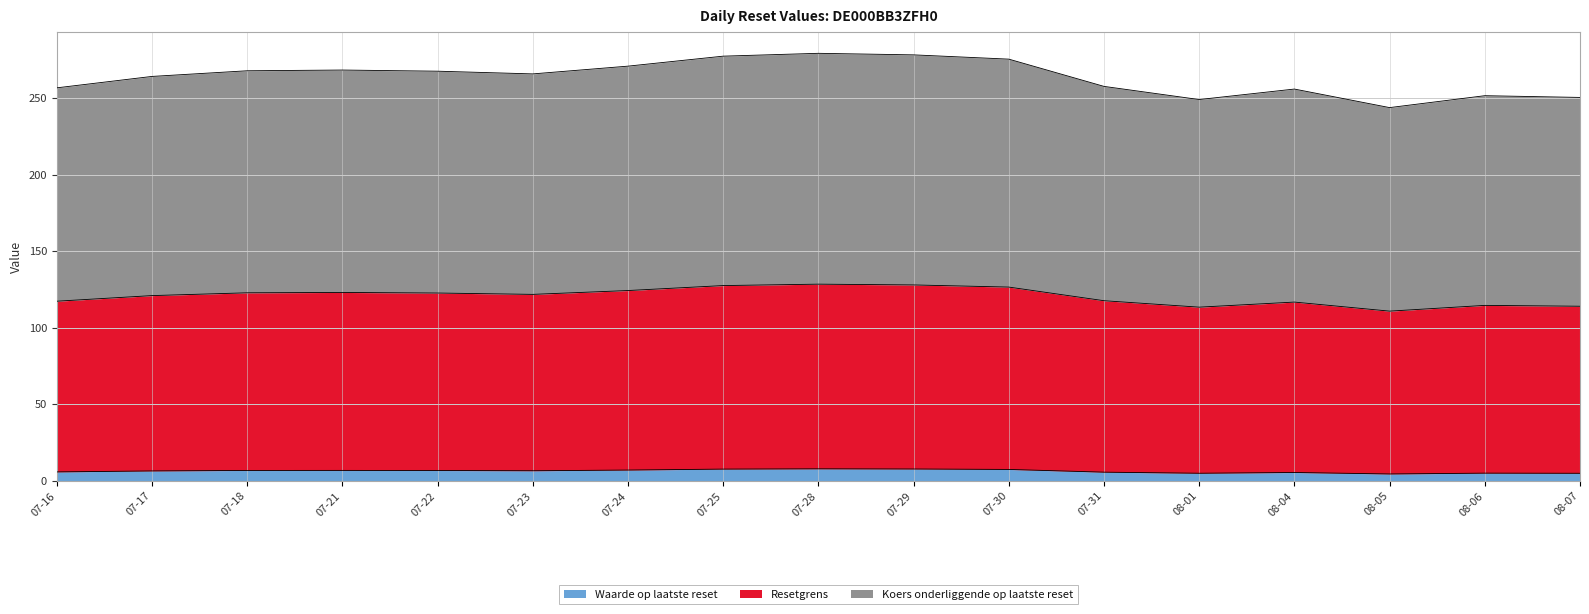

What is the value of the Waarde op laatste reset point at the 4th from the left?

6.8